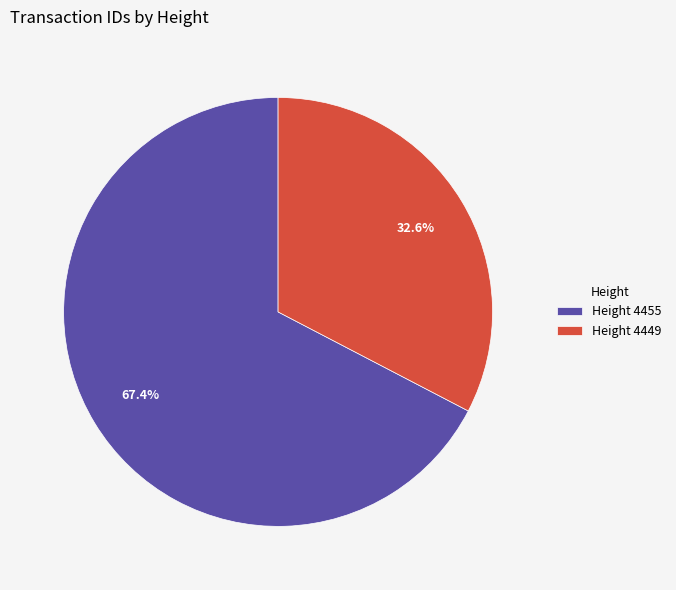

Does any single category account for the majority?

Yes